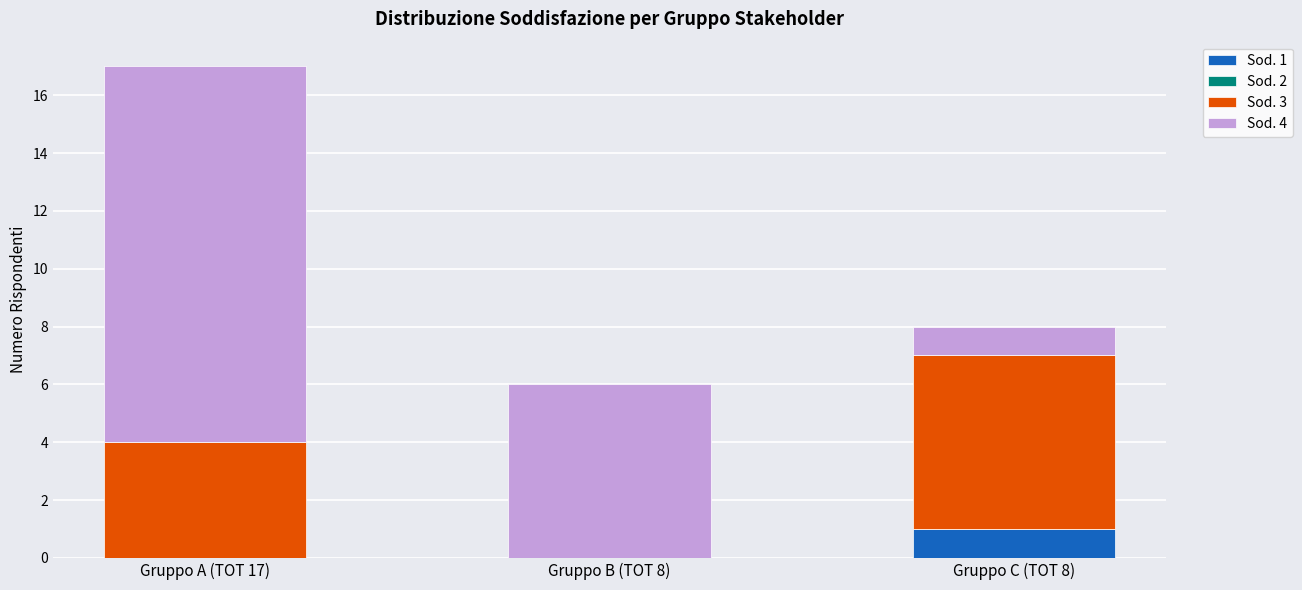

The Sod. 1 series shows 1 at Gruppo C (TOT 8). True or false?

True